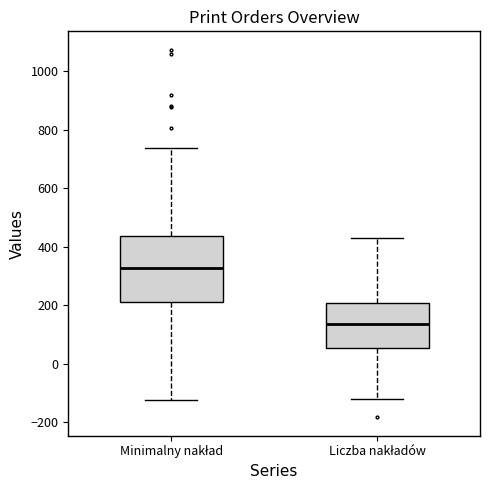

Which box's median line is the highest?

Minimalny nakład